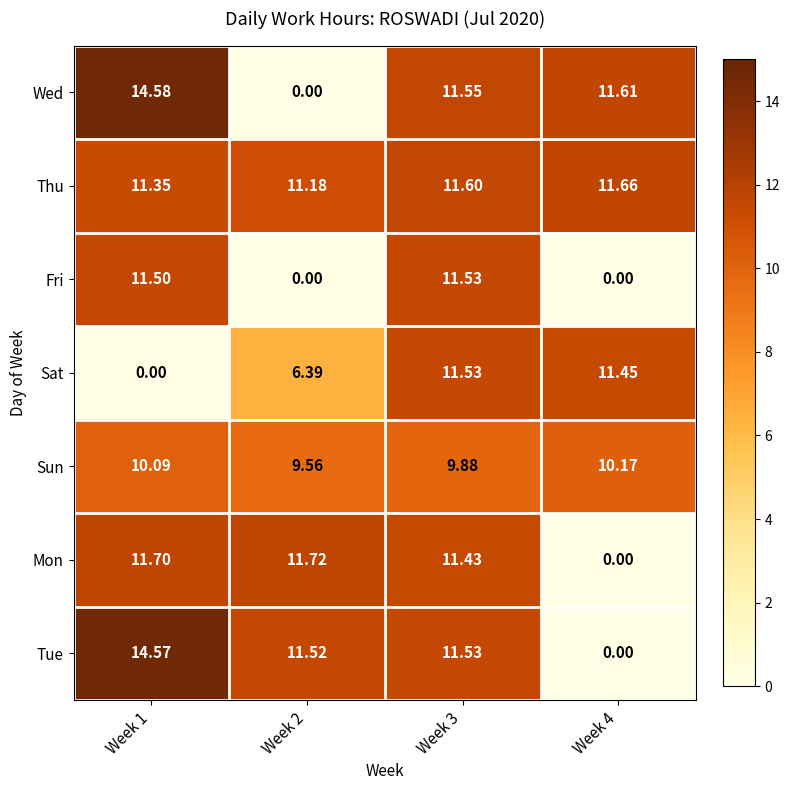

Which series changed the most between Week 1 and Week 4?

Tue